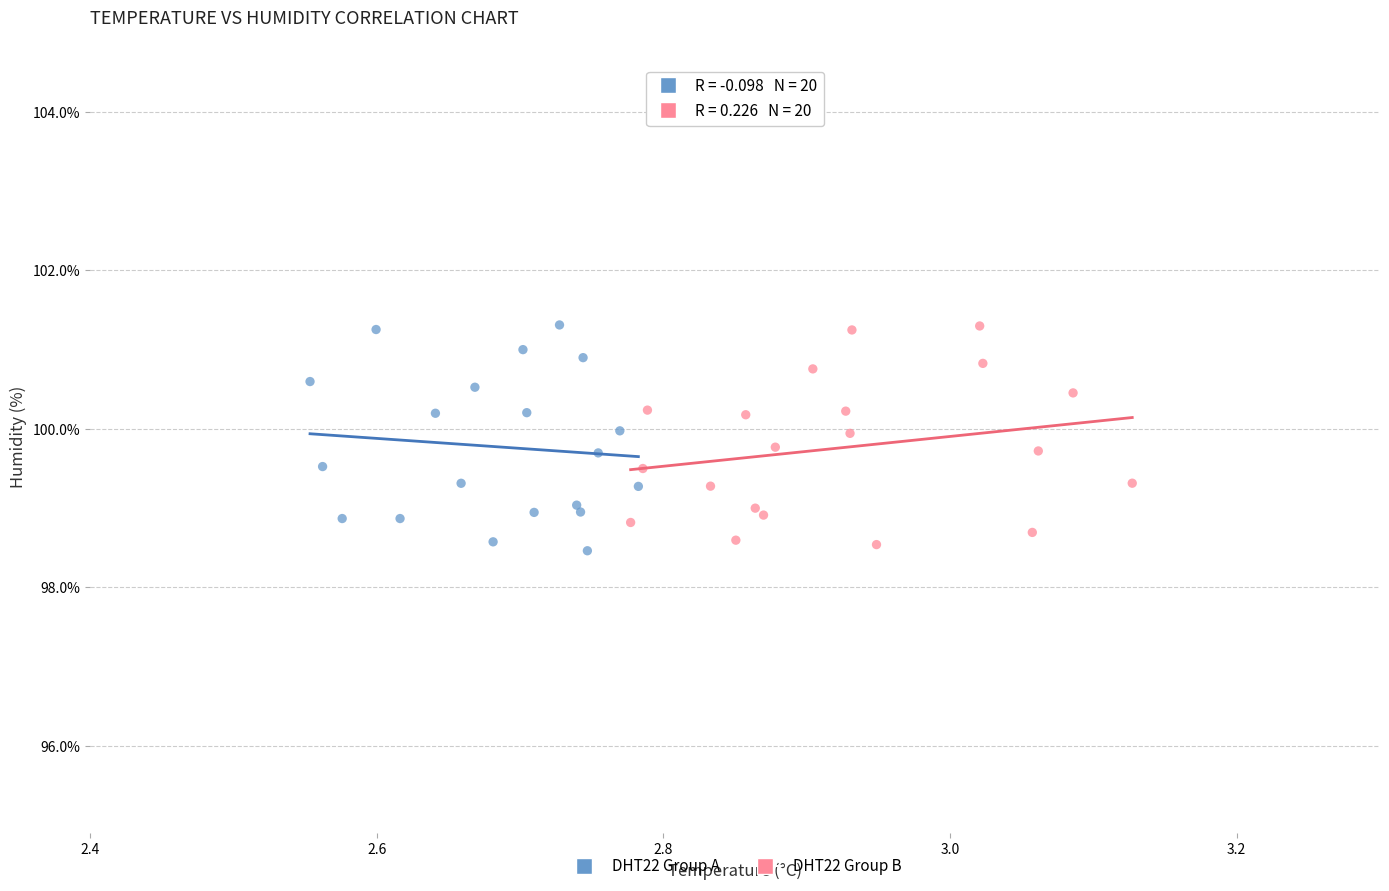

What are all the series names shown in the legend?

DHT22 Group A, DHT22 Group B